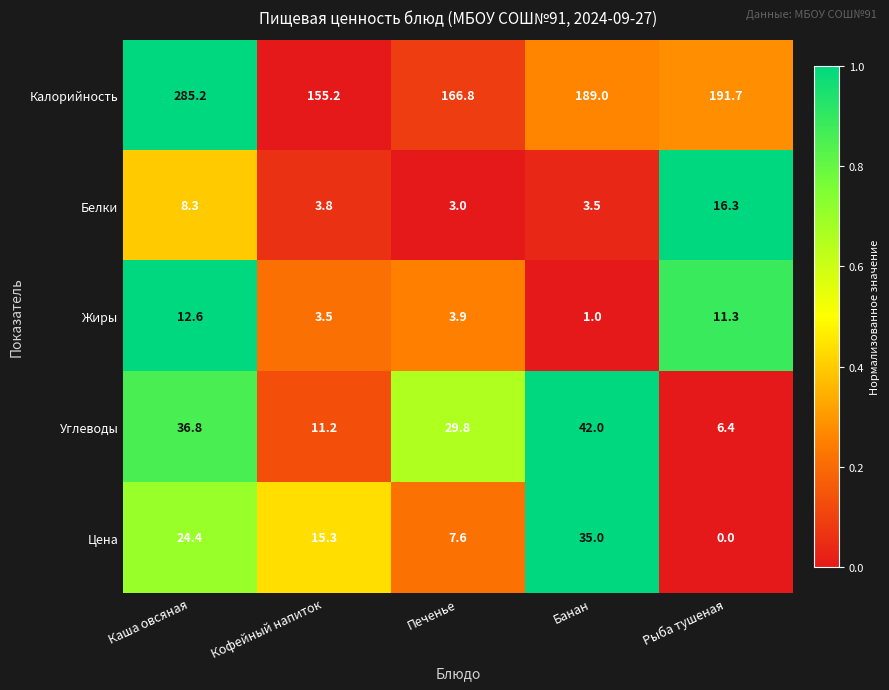

Count the number of categories in the chart.

5